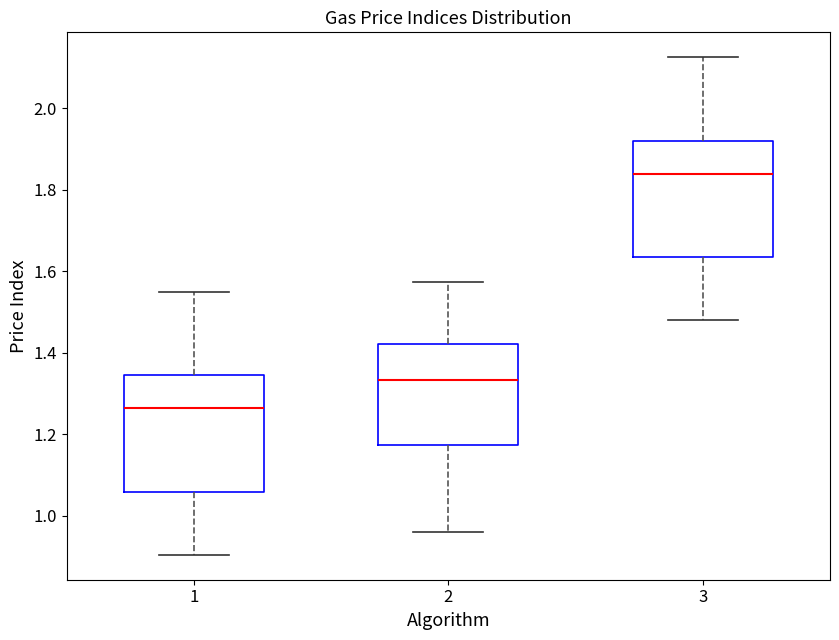

Which box has the lowest median line?

1